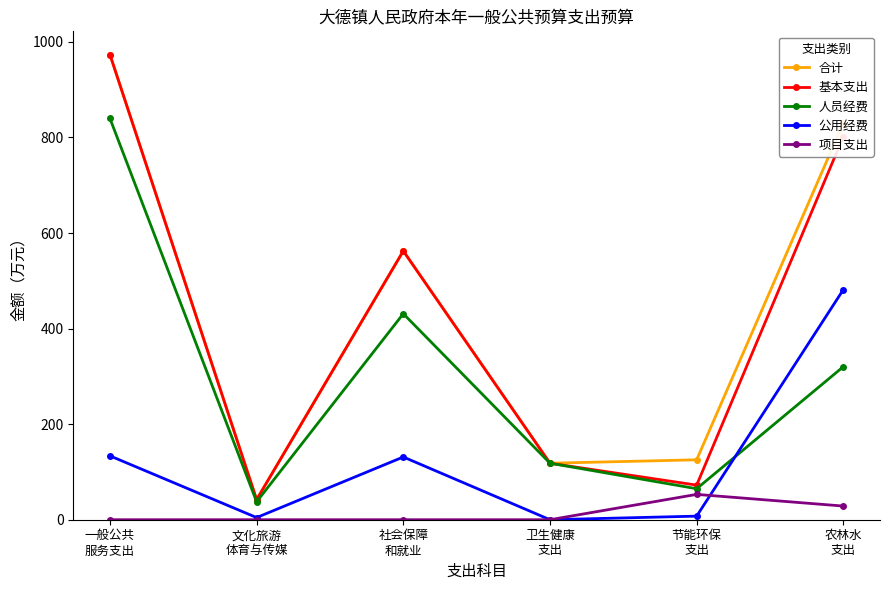

True or false: 合计 and 项目支出 cross at least once.

False